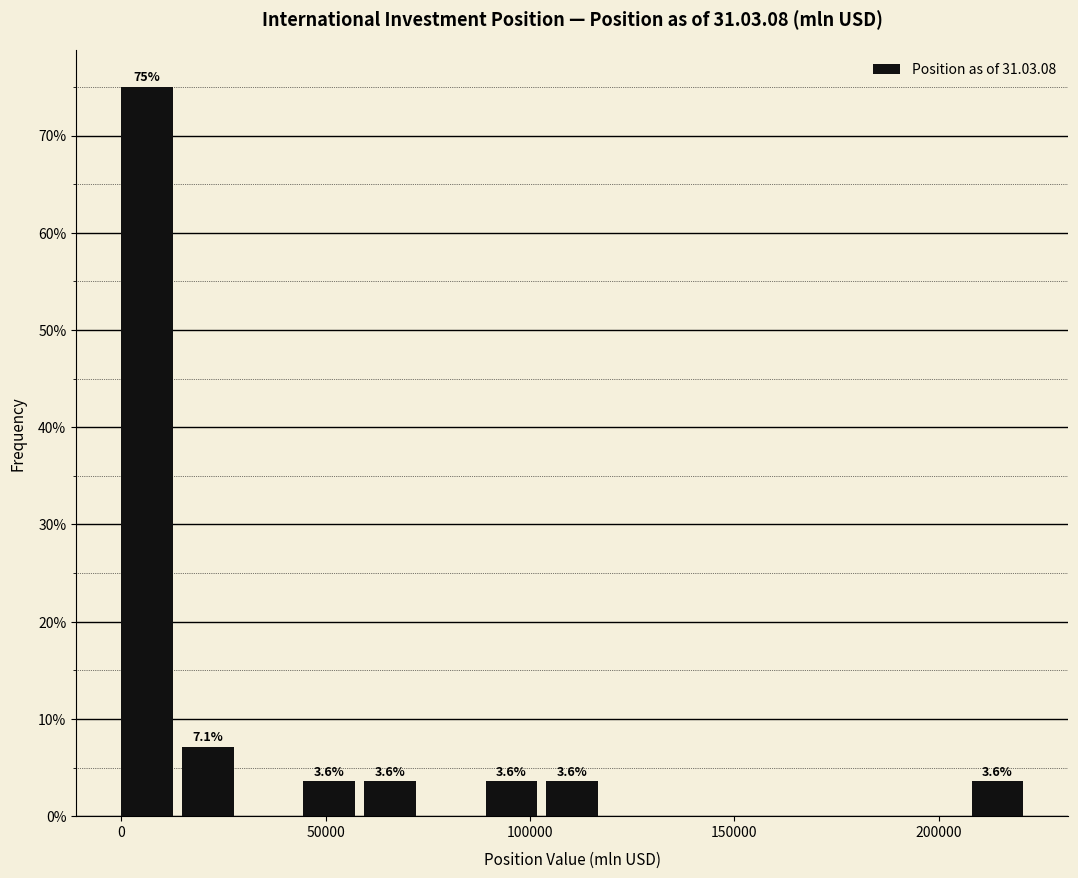

Around what value on the x-axis is the tallest bar? Give the approximate position of its centre, as read against the axis.

5000